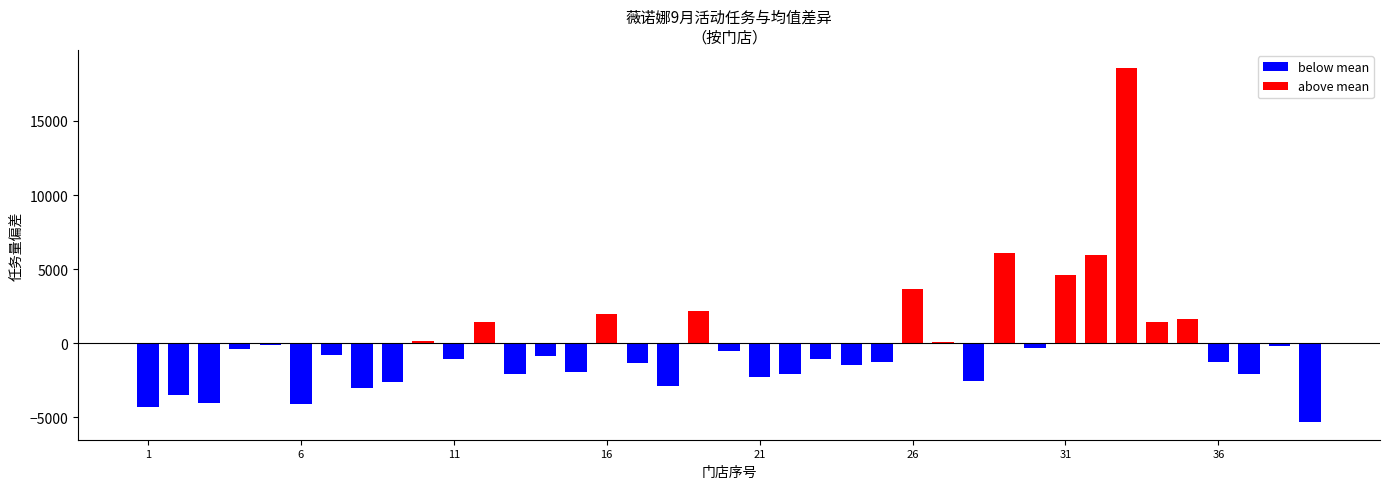

Are the bars horizontal?

No